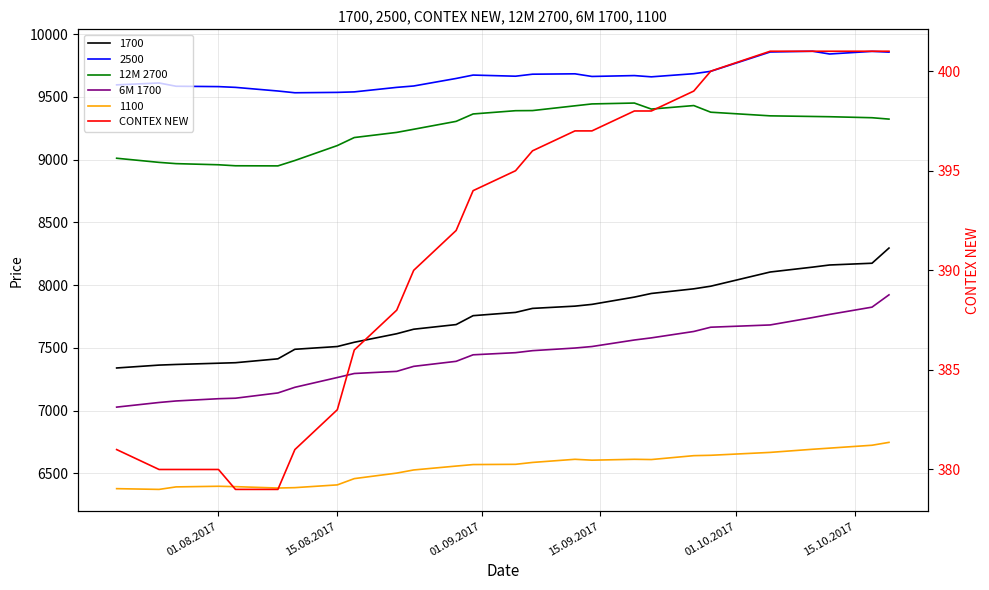

At how many categories does at least one series exceed 3281?

26